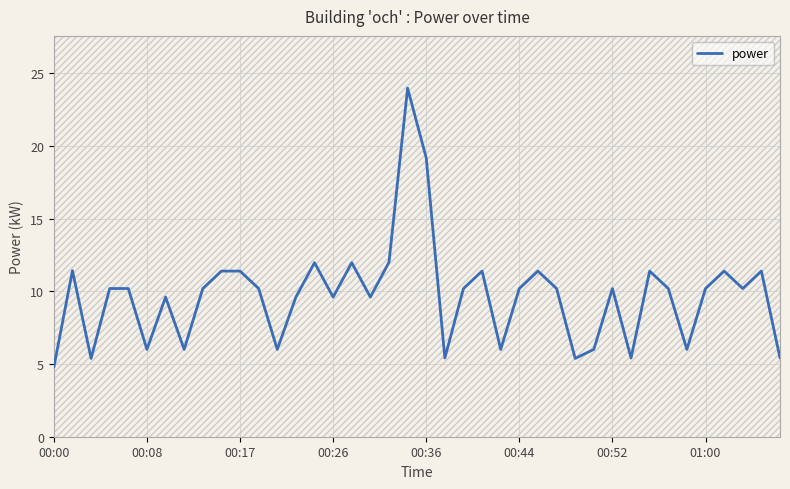

At which label does power reach its minimum?

00:00